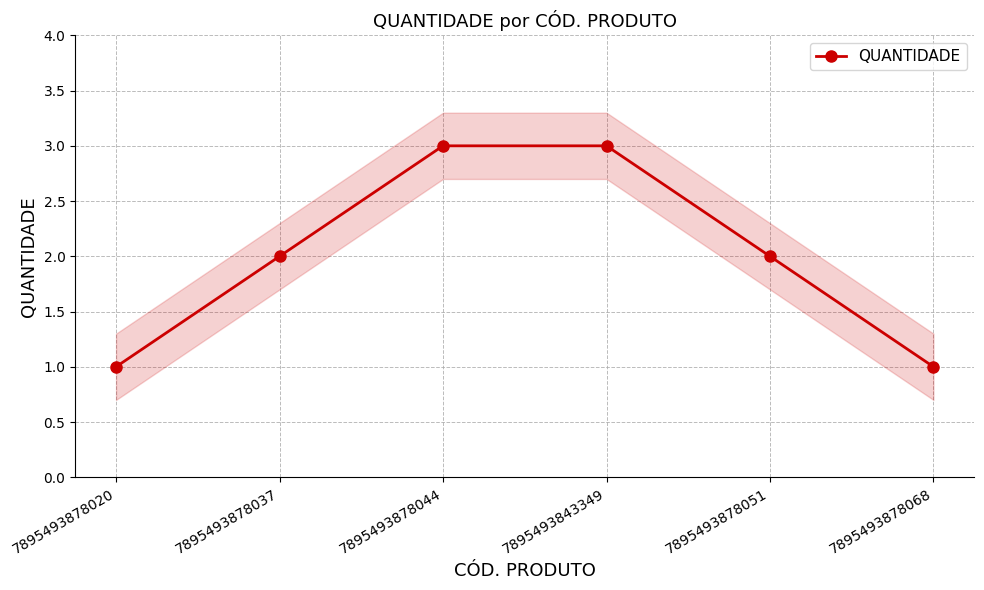

How many lines are shown in the chart?

1